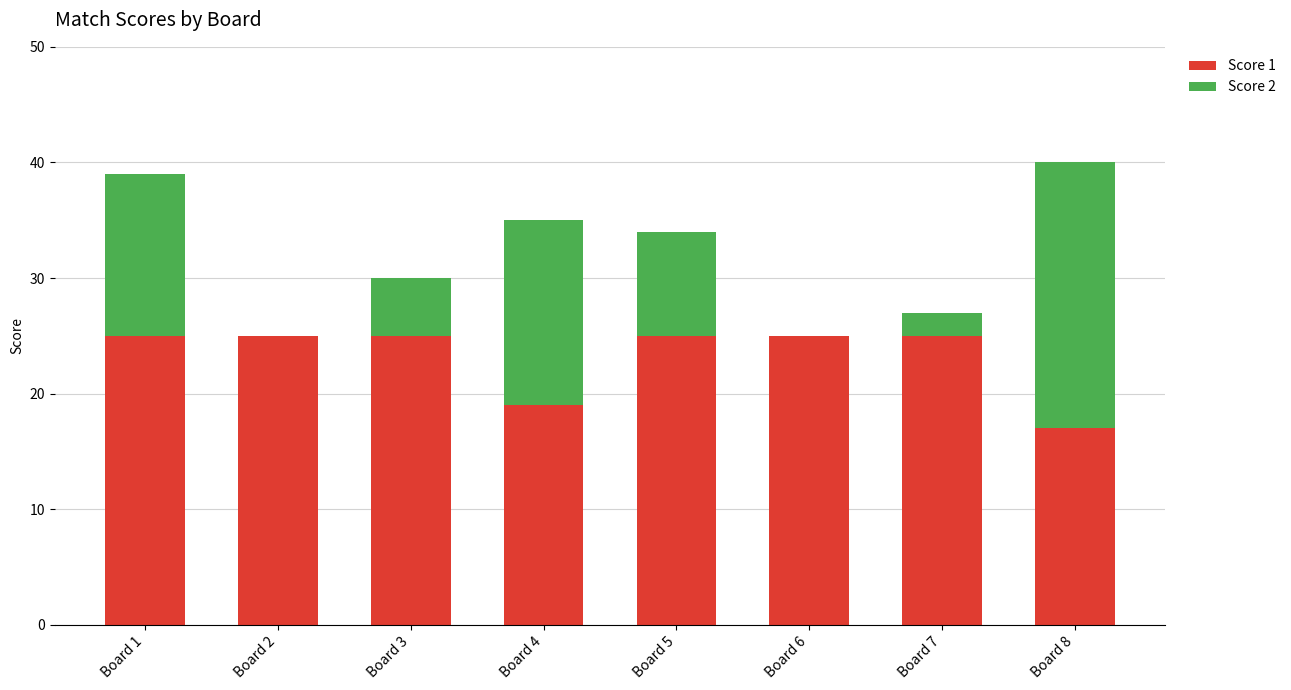

At which category is the sum across all series the highest?

Board 8